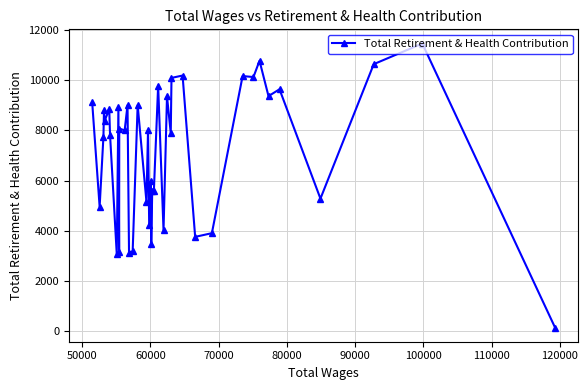

What is the average value?

7142